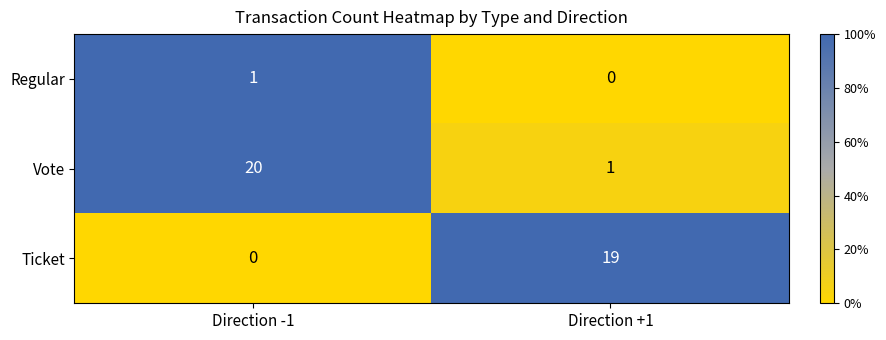

The value of Vote at Direction -1 is 31. True or false?

False